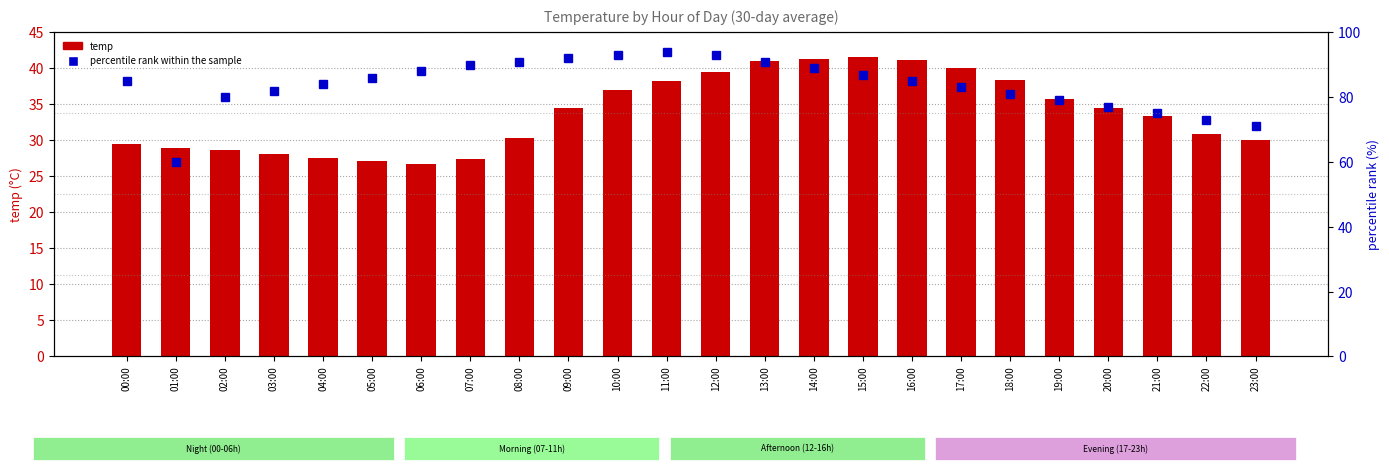

Which series has the largest range (max minus min)?

percentile rank within the sample